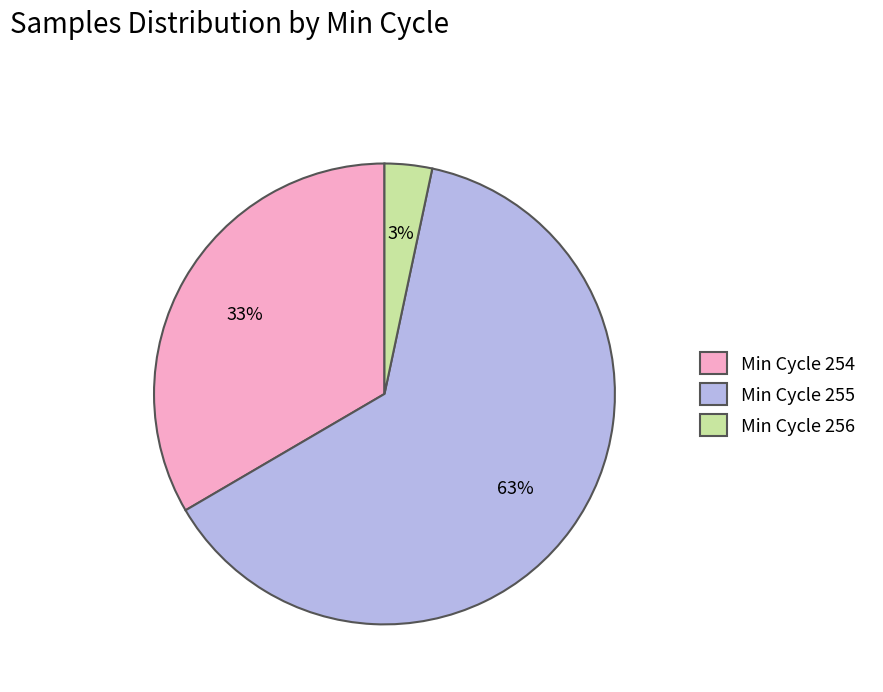

What percentage is the Min Cycle 254 slice, to the nearest percent?

33%